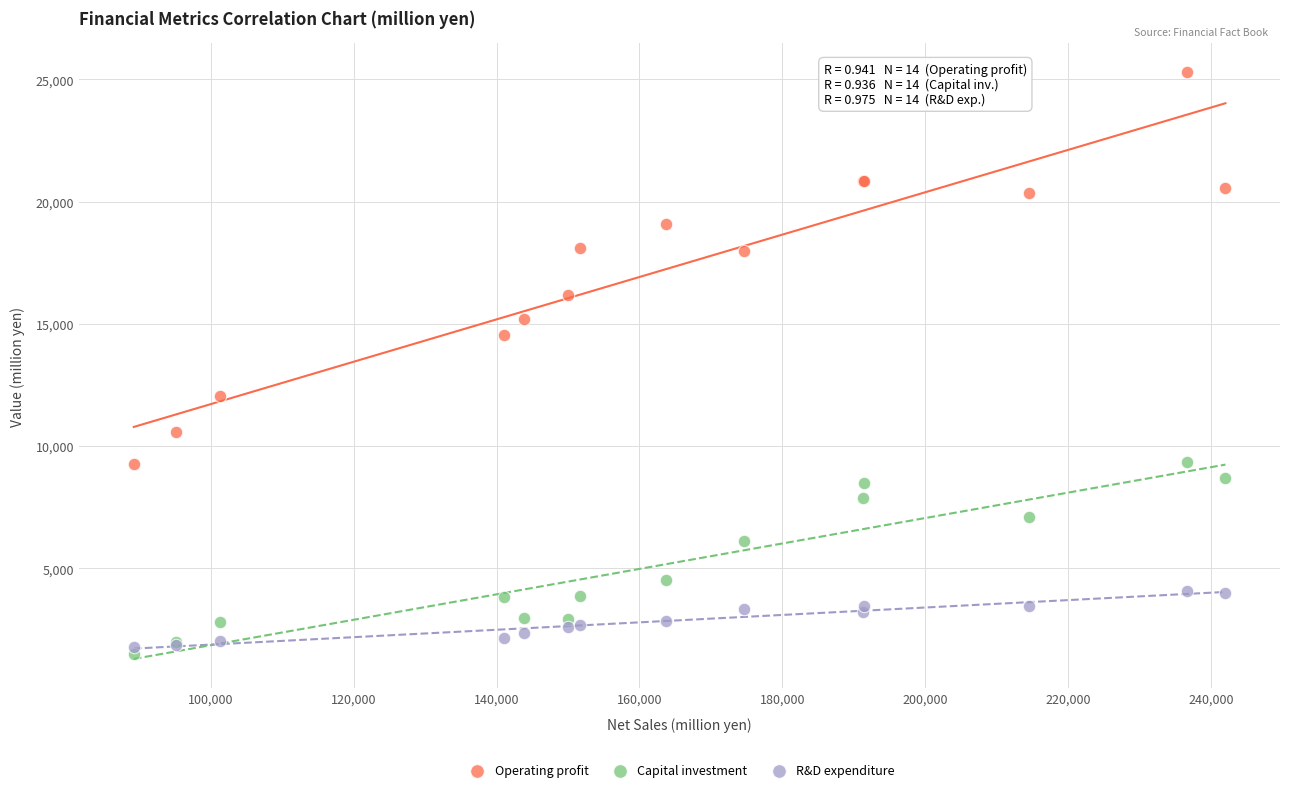

Which series has the widest spread of Y values?

Operating profit